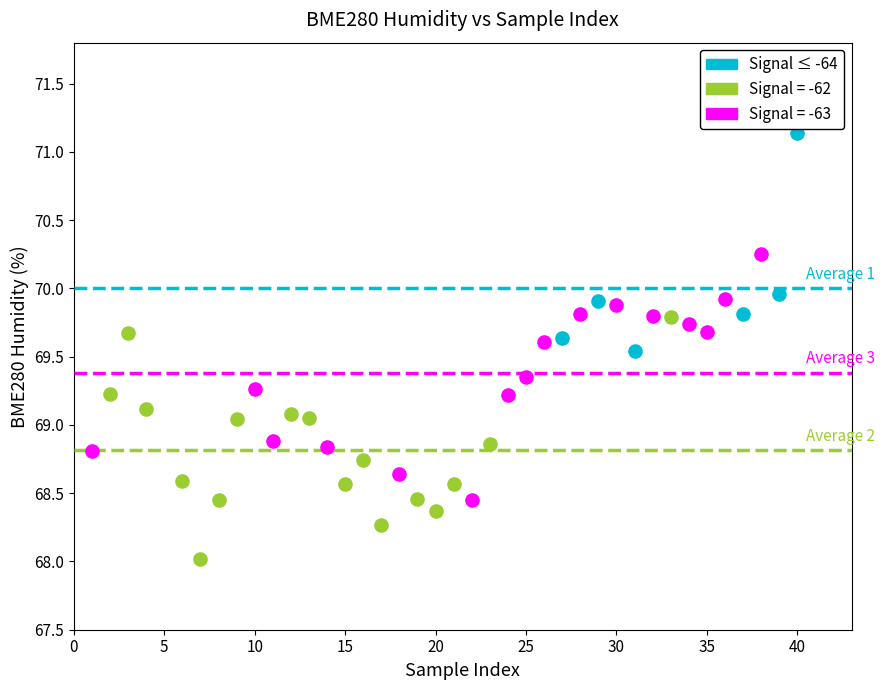

Which series contains the highest Y value?

Signal ≤ -64